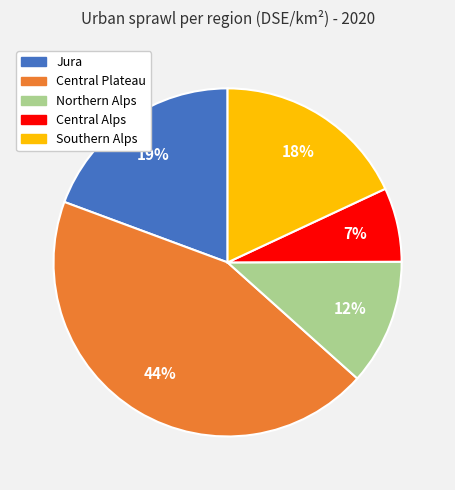

How many slices are in this pie chart?

5